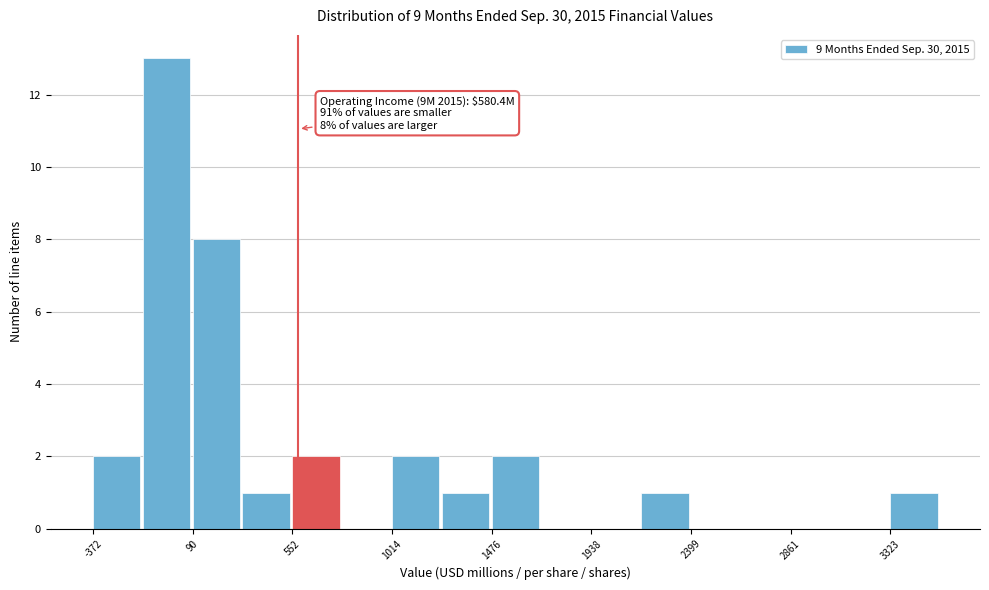

Over which range of the x-axis is the bar tallest?

-150 to 100